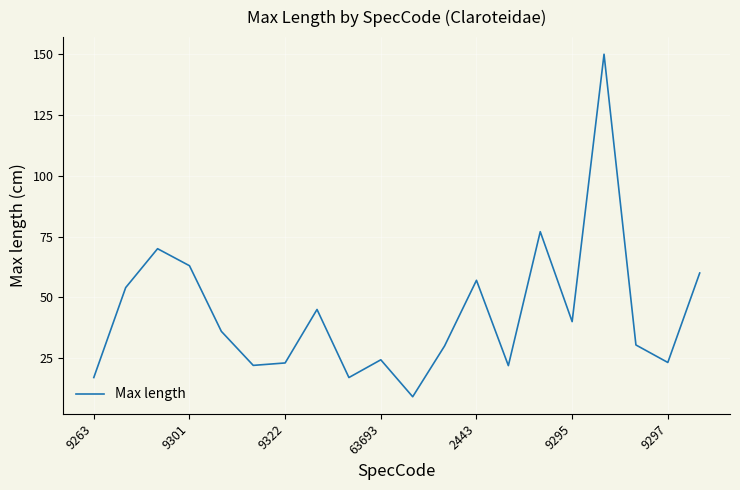

What is the smallest value displayed?

9.1